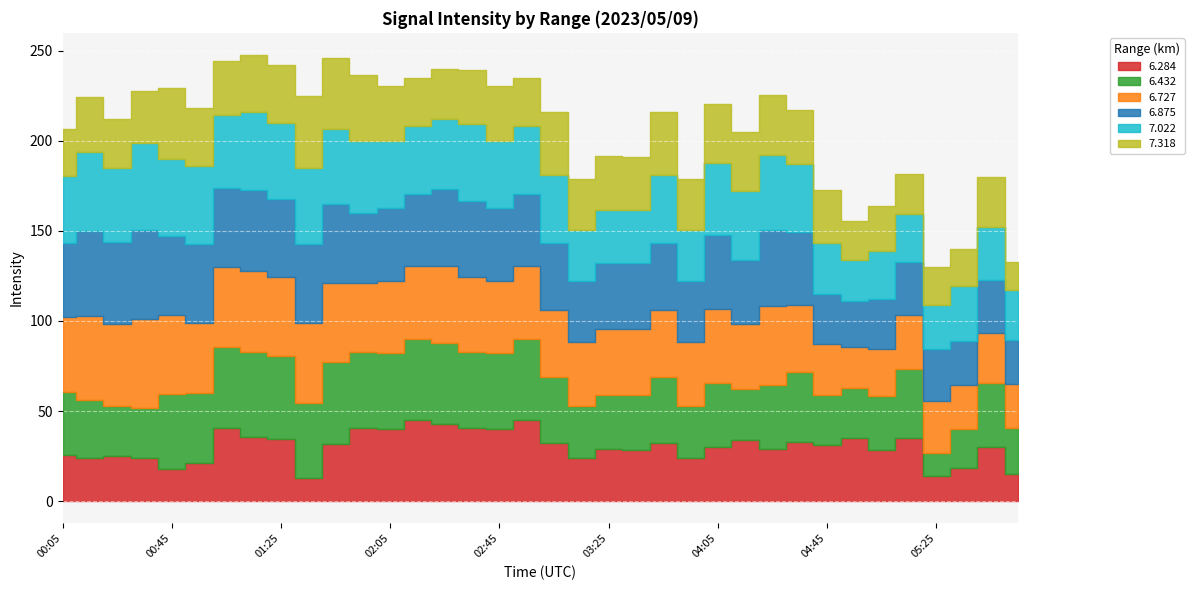

At how many categories does at least one series exceed 43?

14